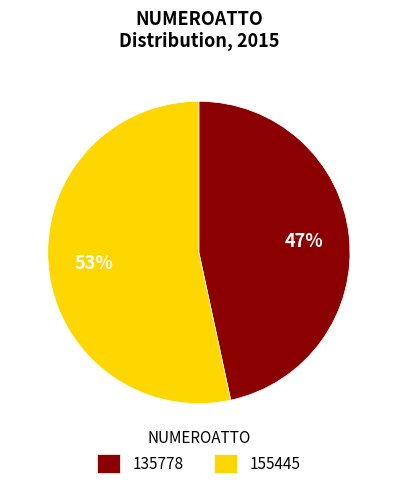

Is 135778 the majority of the pie?

No